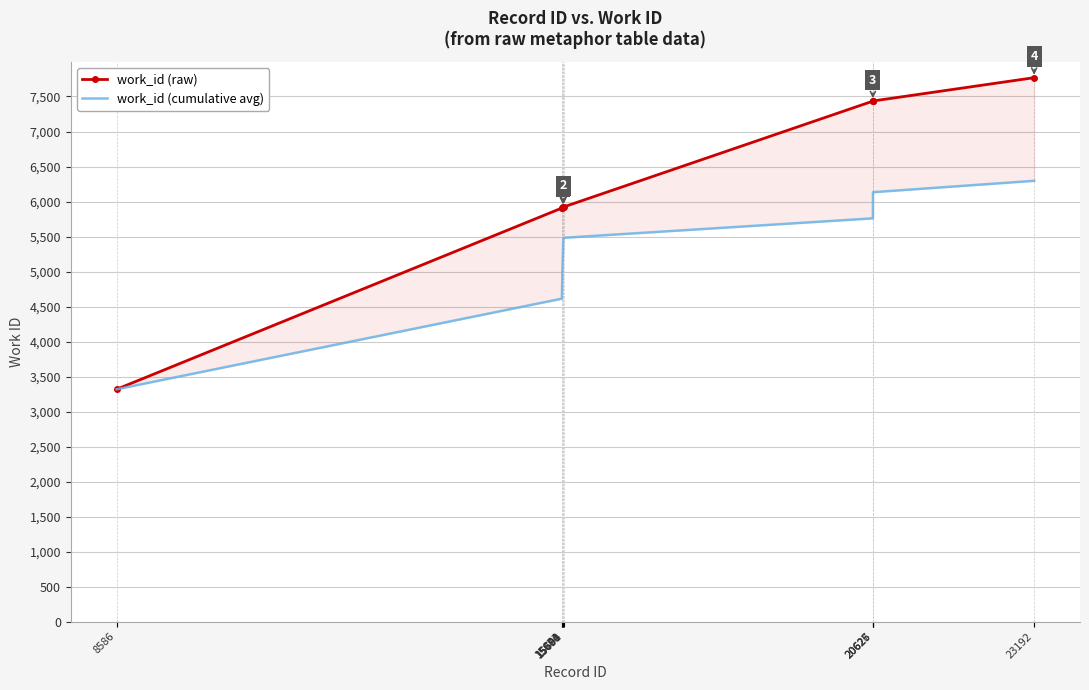

Which series changed the most between 15694 and 20627?

work_id (raw)